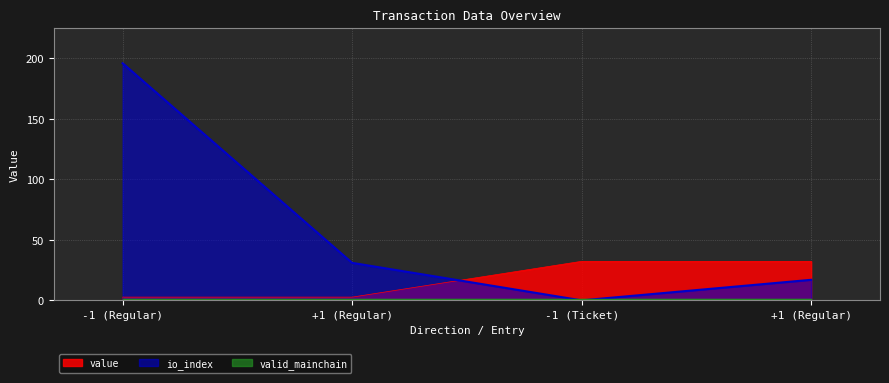

Is the value of value at +1 (Regular) greater than the value of io_index at -1 (Ticket)?

Yes